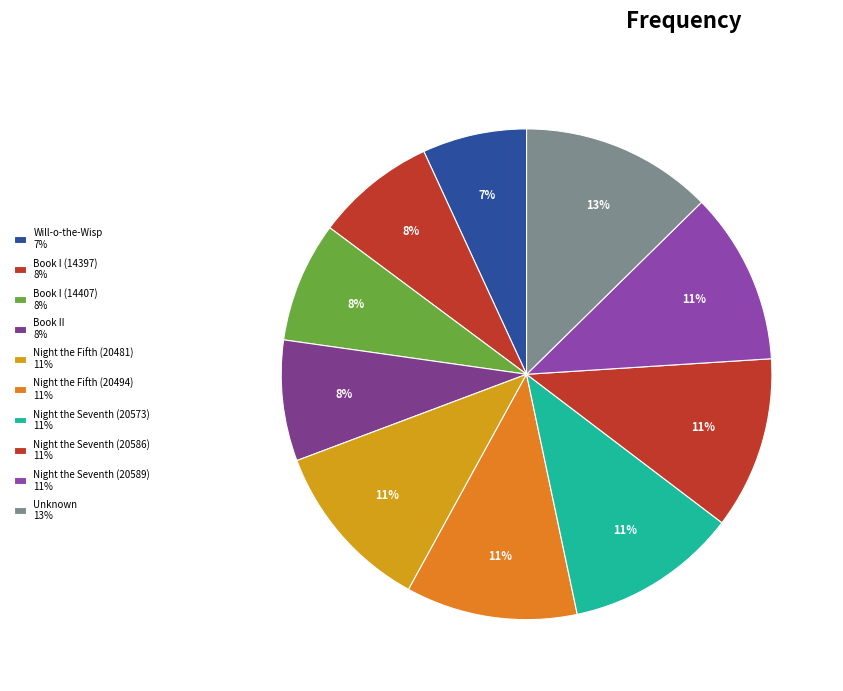

To the nearest percent, what is the combined percentage of Night the Seventh (20573) and Book I (14397)?

19%